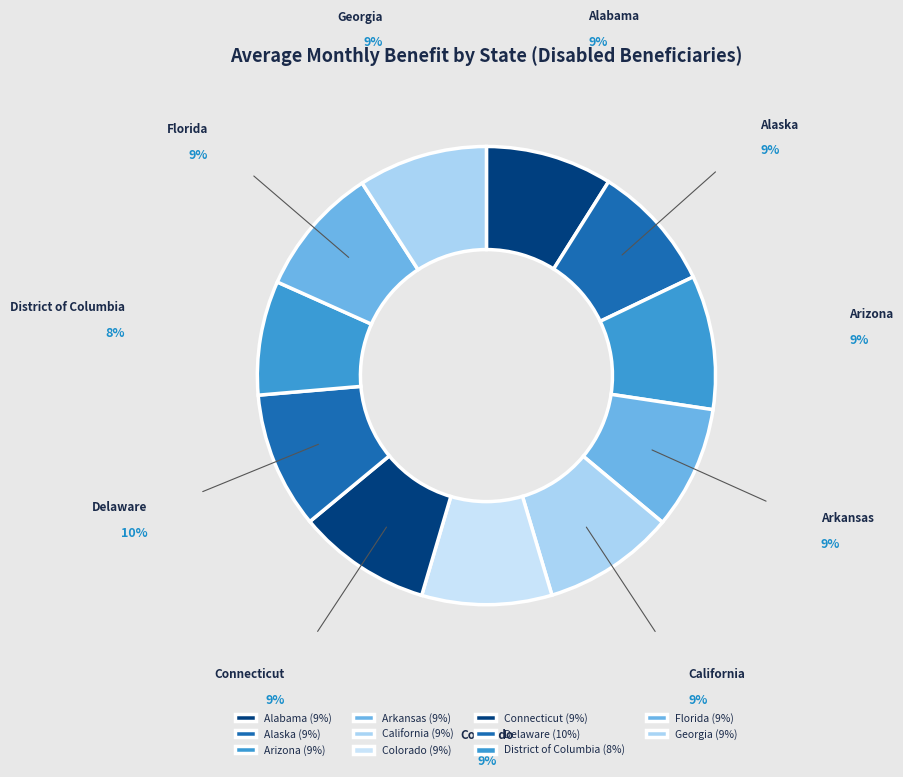

How many slices are in this pie chart?

11